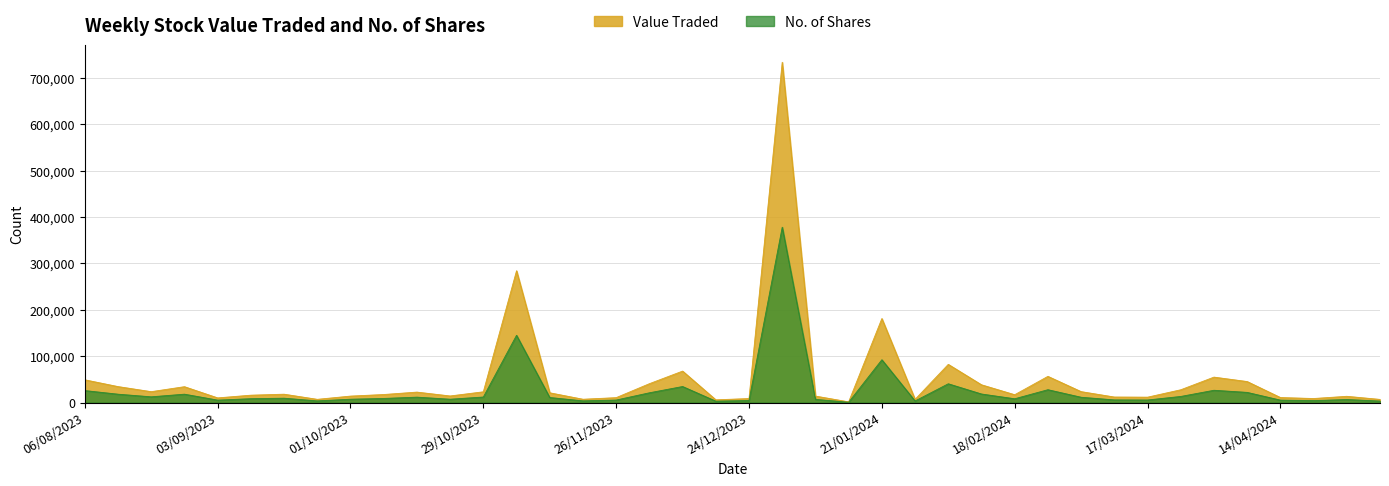

Which series has the largest range (max minus min)?

Value Traded